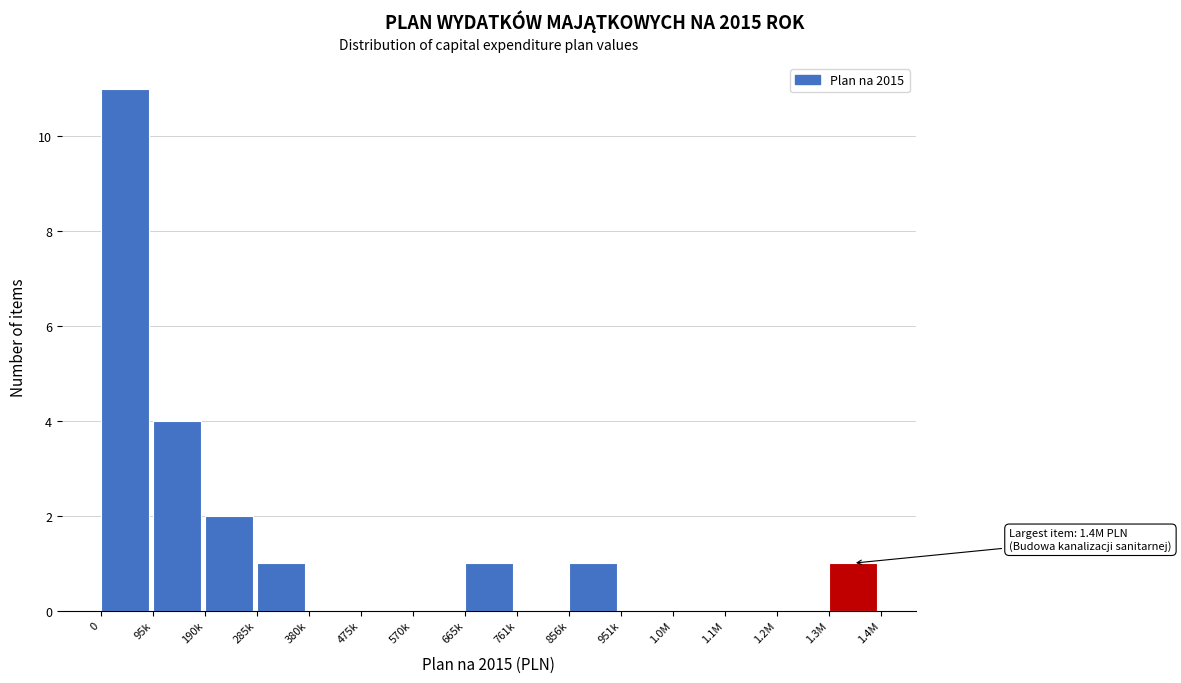

Reading left to right, transcribe all the data shown in this chart.

0=11	95k=4	190k=2	285k=1	380k=0	475k=0	570k=0	665k=1	761k=0	856k=1	951k=0	1.0M=0	1.1M=0	1.2M=0	1.3M=1